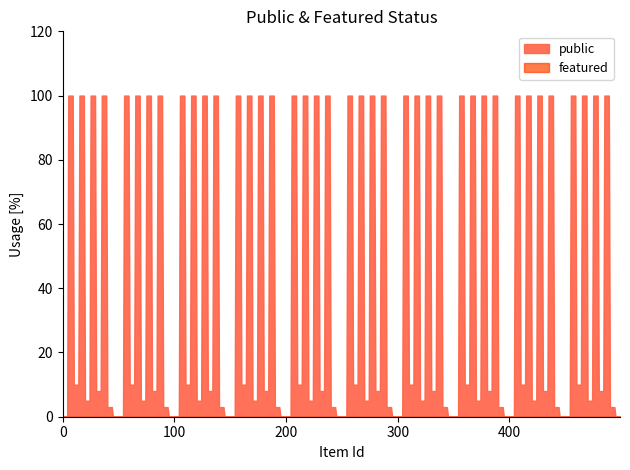

True or false: featured and public cross at least once.

False